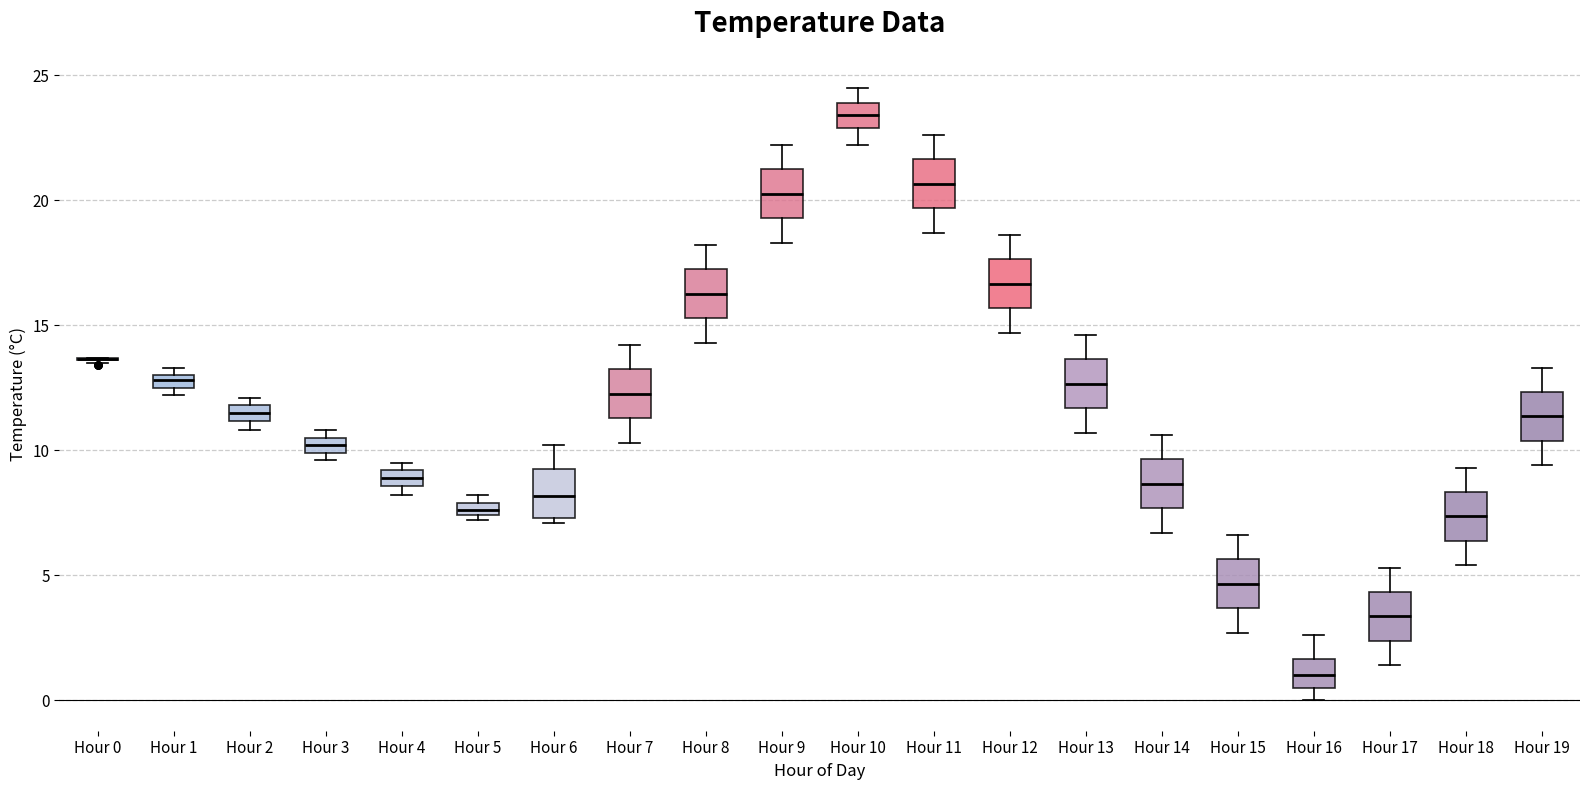

Where is the upper edge of the box for Hour 13 on the y-axis? The values are not printed on the chart, so give them approximately, as read against the axis.

13.5